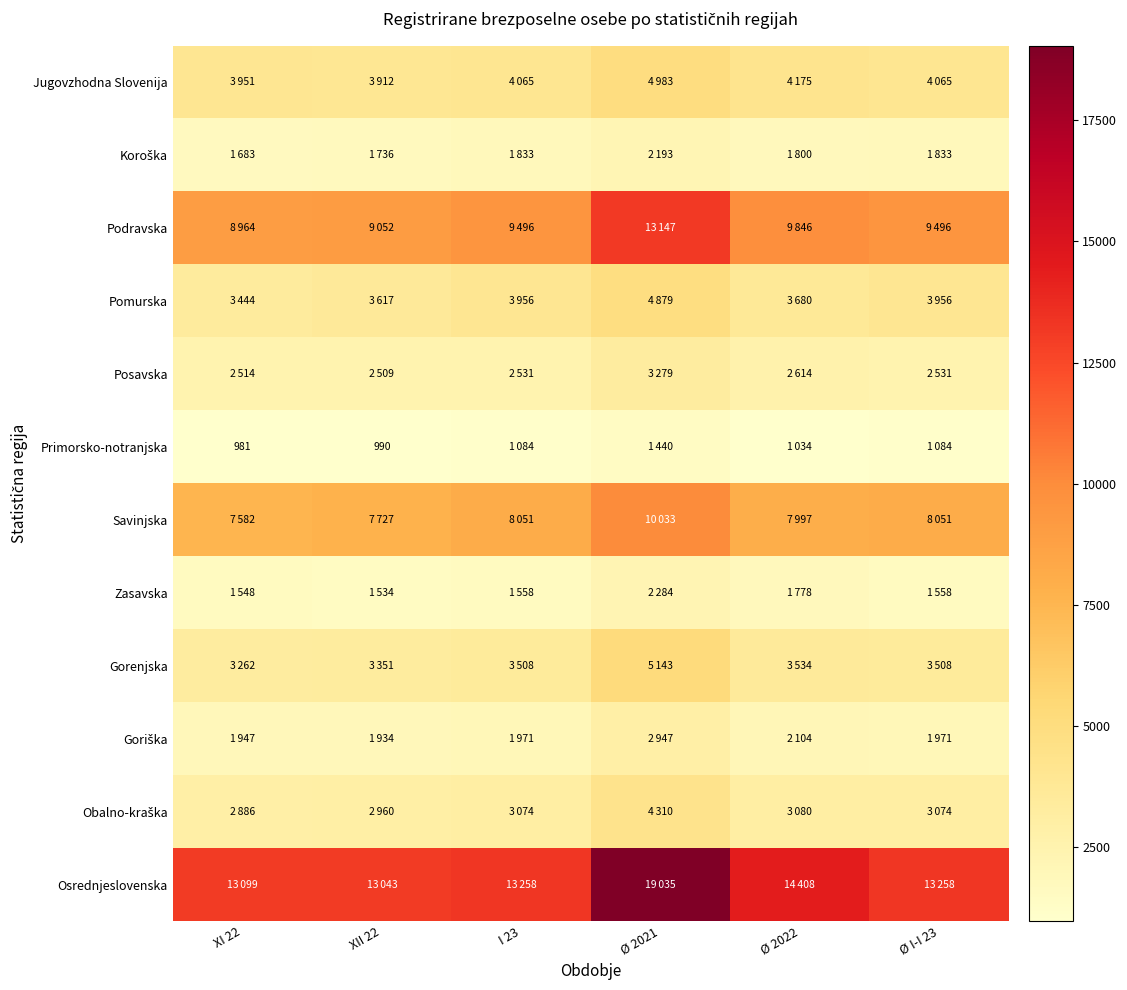

The Jugovzhodna Slovenija series shows 4065 at Ø I-I 23. True or false?

True